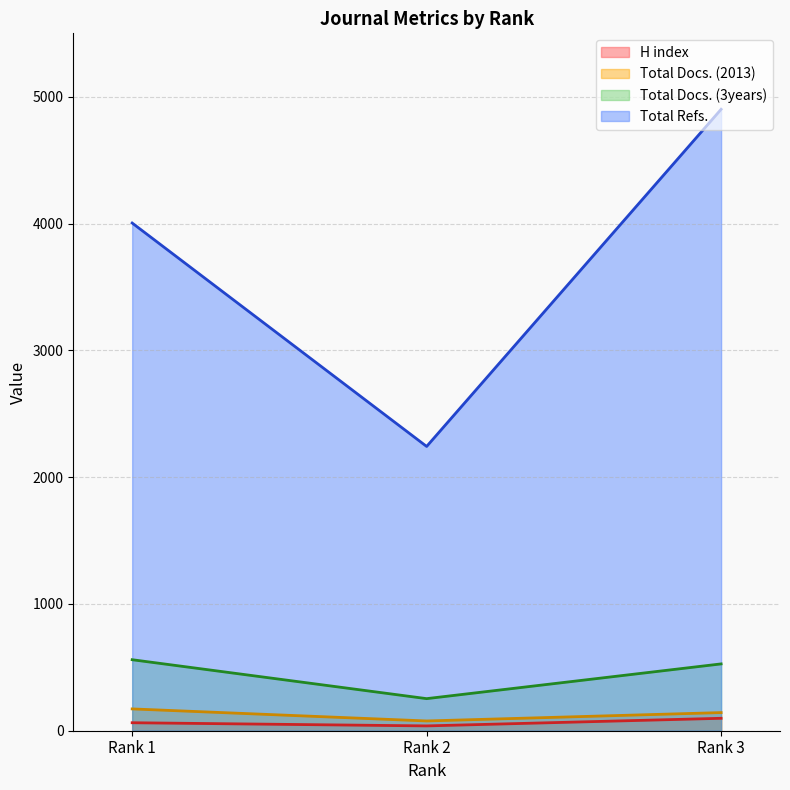

How many lines are shown in the chart?

4